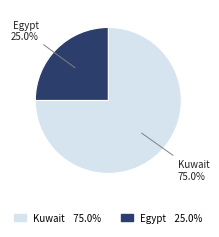

The Kuwait slice represents 81% of the pie. True or false?

False